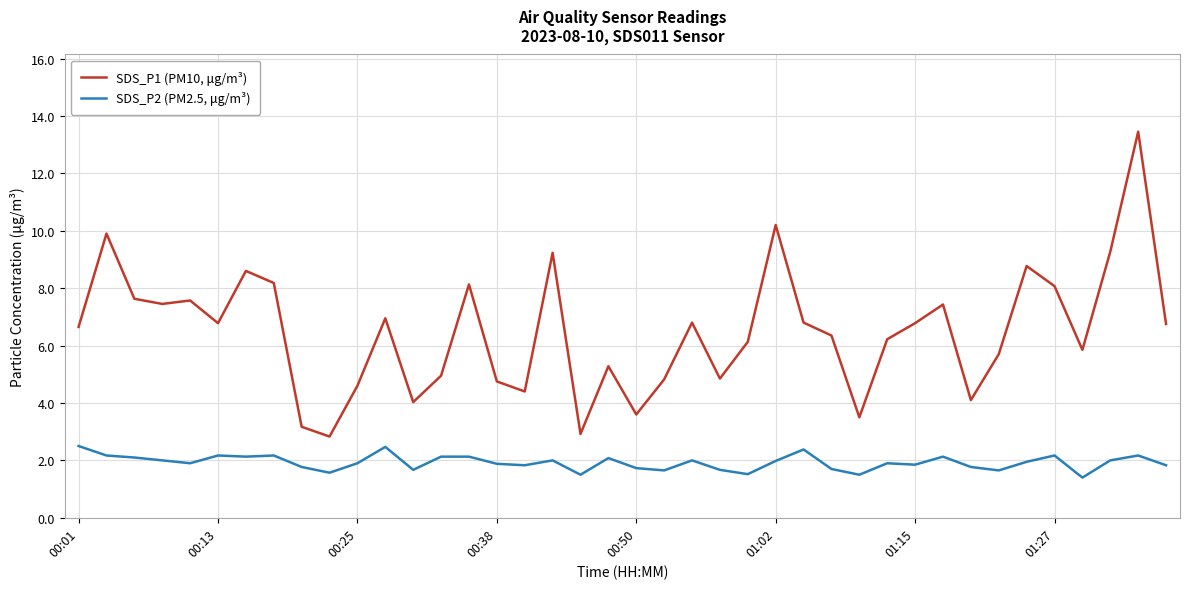

Which series has the largest total across all categories?

SDS_P1 (PM10, μg/m³)